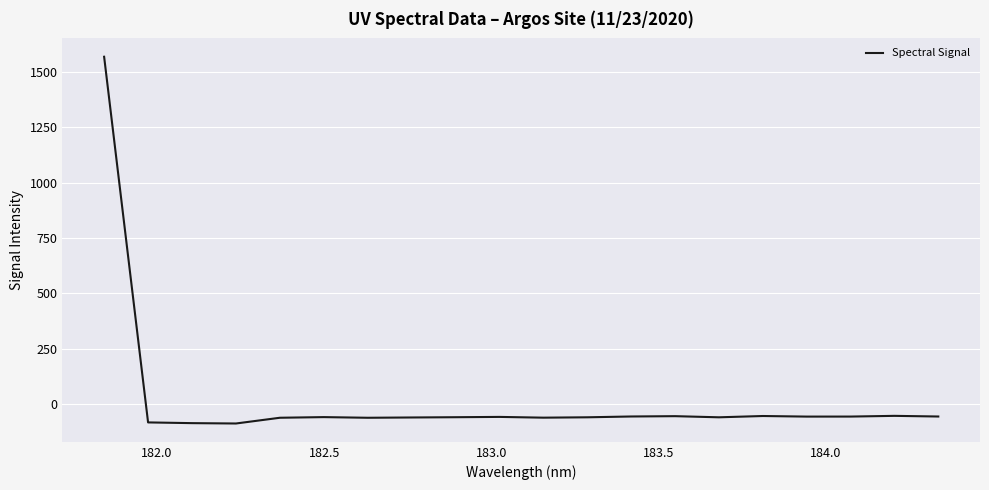

What is the greatest value displayed?

1569.5